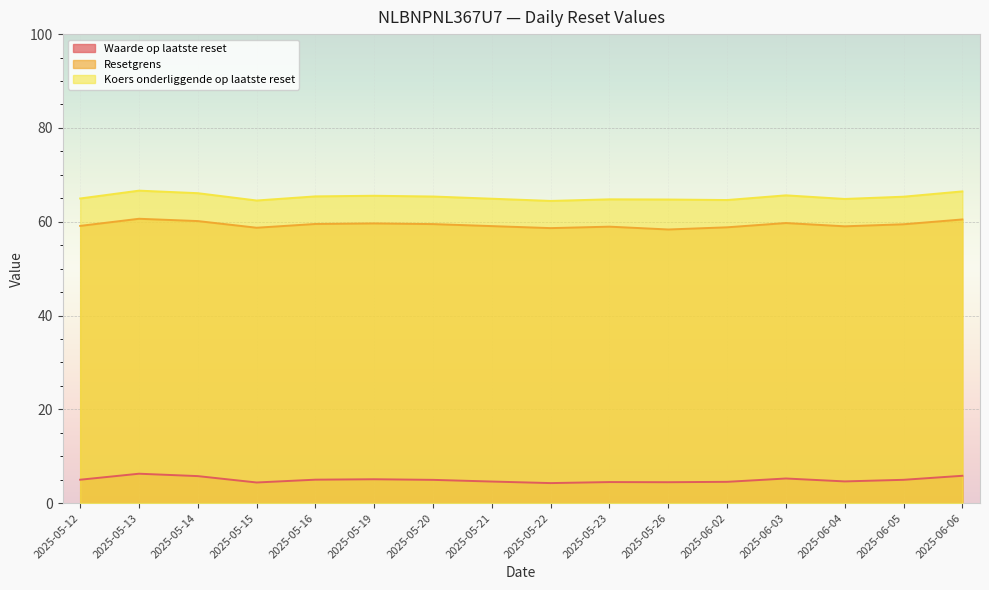

Where does the Koers onderliggende op laatste reset series first go above 65?

2025-05-13